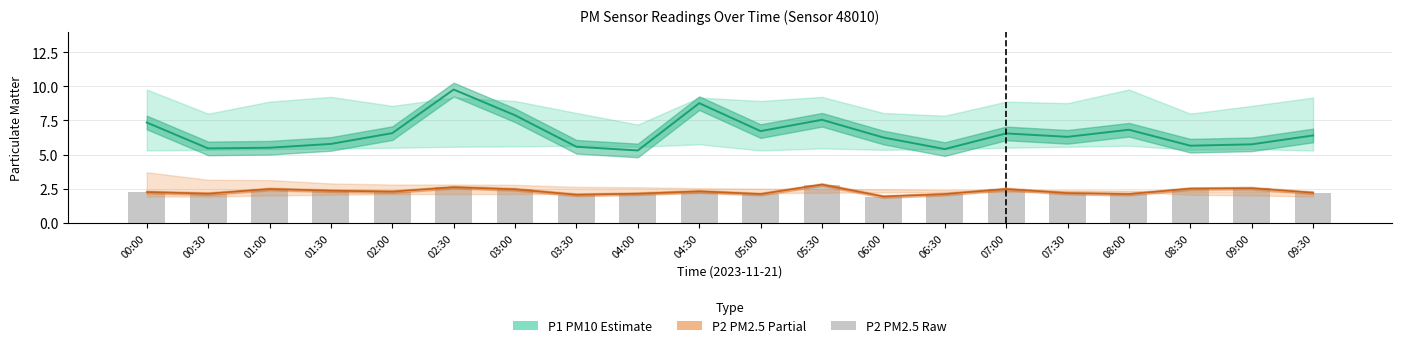

How many data points in P2 (PM2.5) are above 2?

19